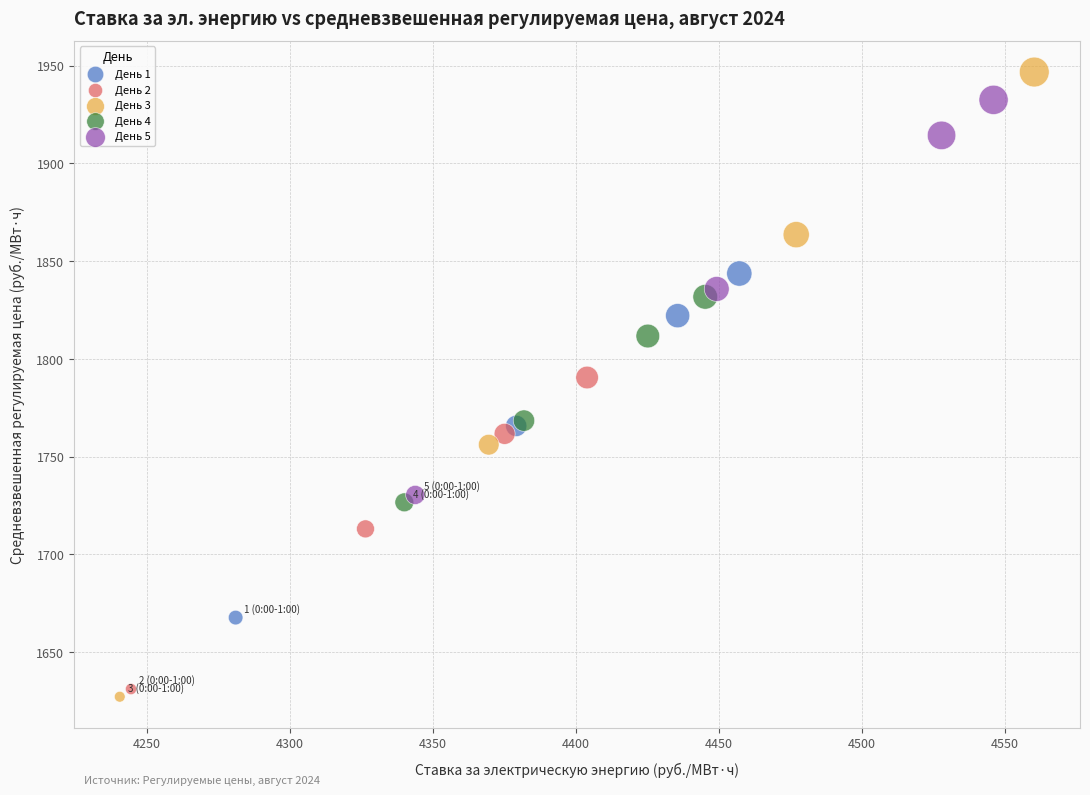

Which series has the largest Y range (max minus min)?

День 3